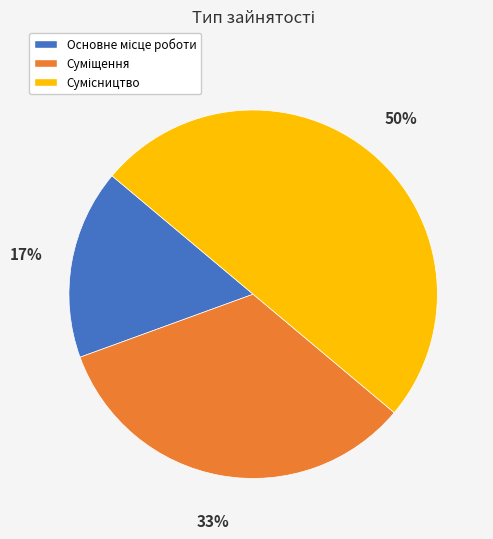

To the nearest percent, what is the difference between the largest and smallest slice percentages?

33%